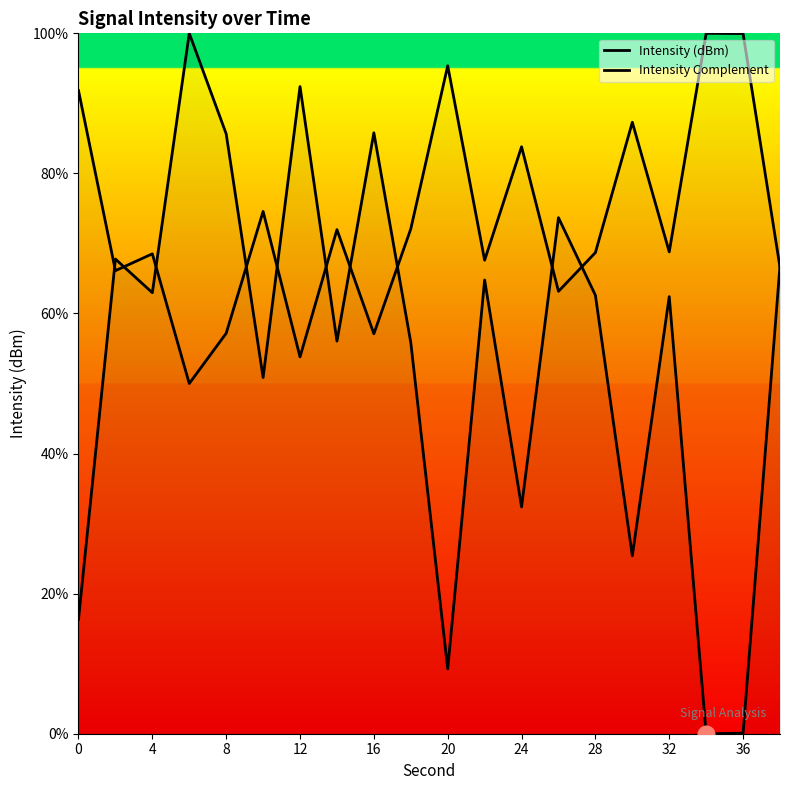

What is the difference between the Intensity Complement values at 10 and 28?

23.4